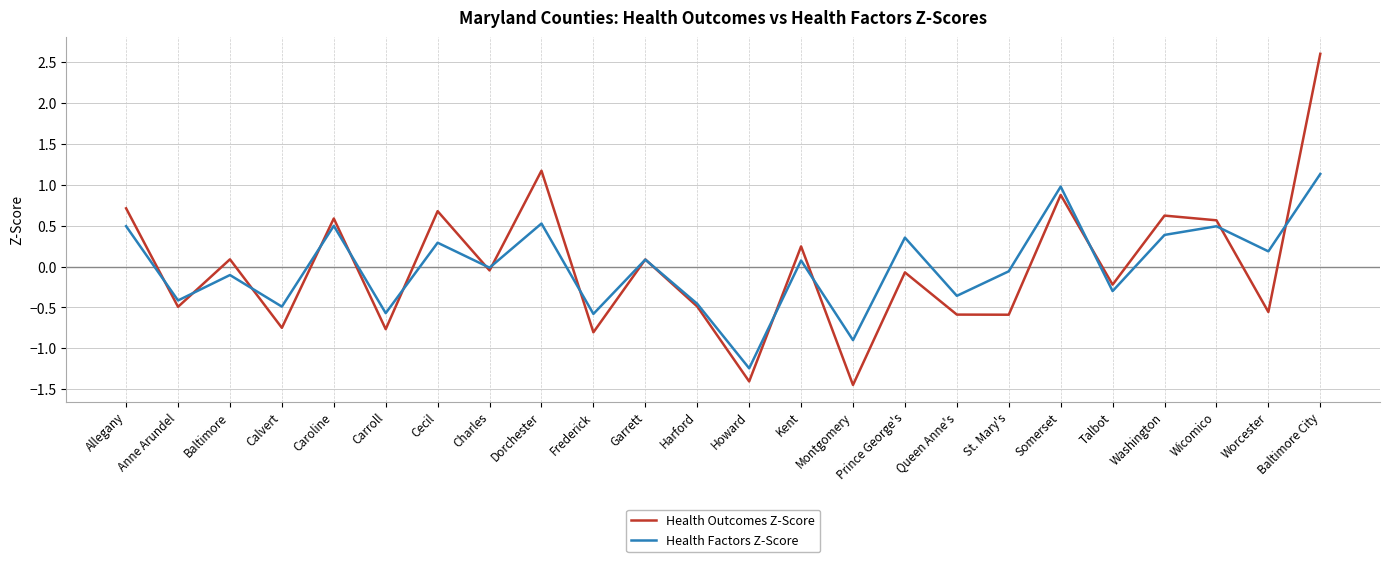

Which series has the widest spread of values?

Health Outcomes Z-Score